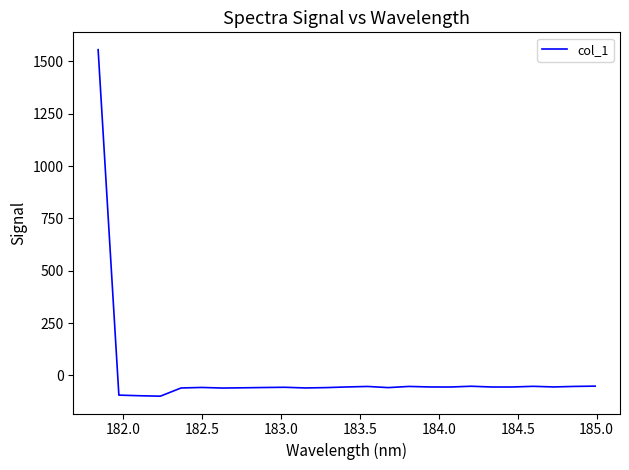

How many series are shown in this chart?

1